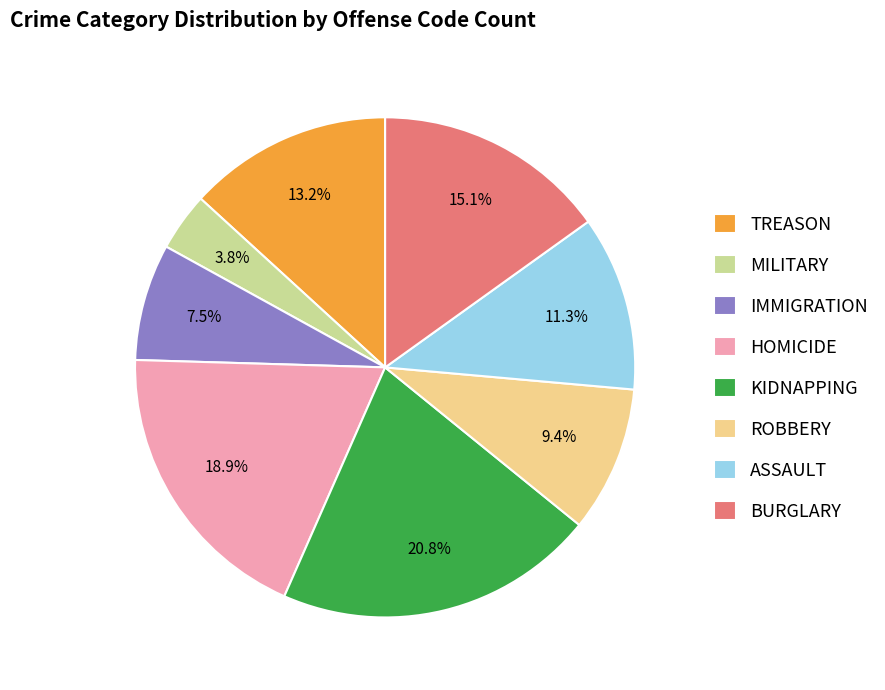

To the nearest percent, what is the difference between the largest and smallest slice percentages?

17%